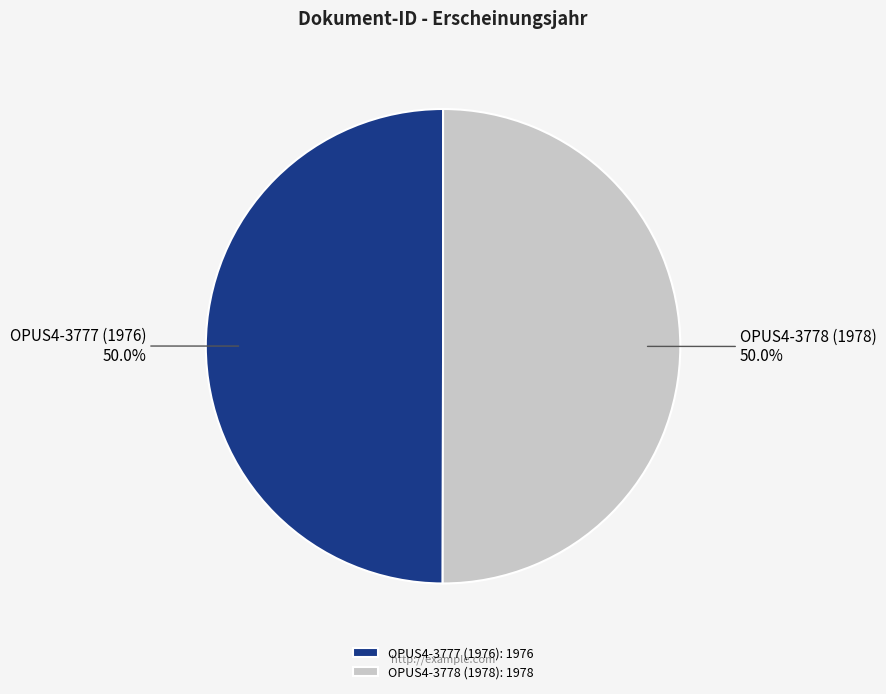

Count the number of slices in the pie.

2